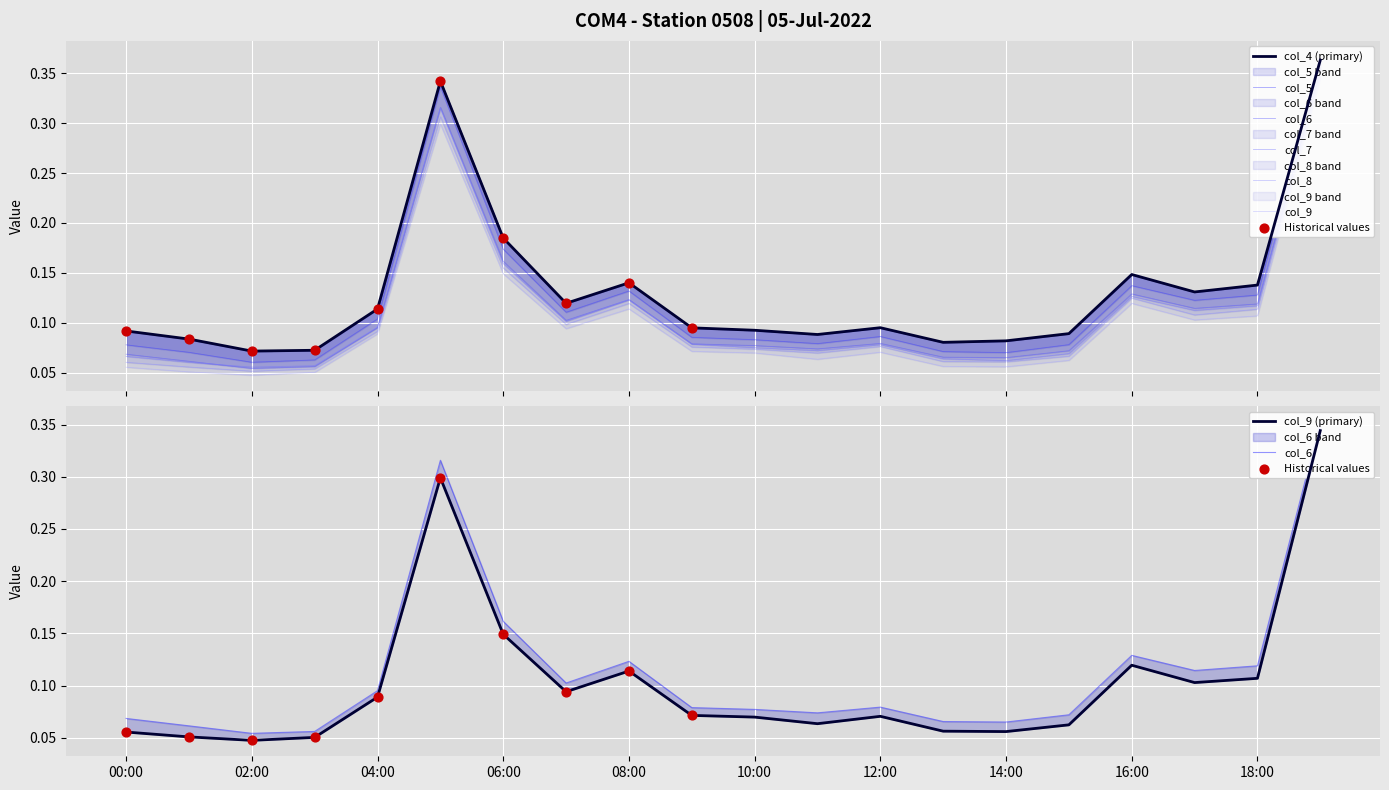

Which series reaches the minimum Y coordinate?

col_9